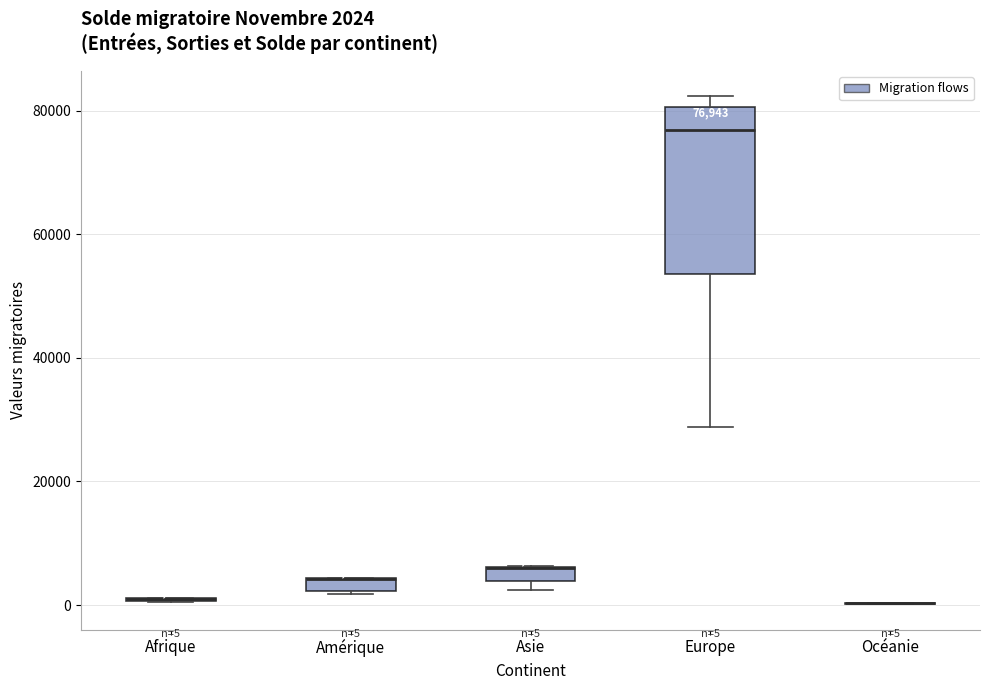

Comparing the boxes themselves (not the whiskers), which one is the tallest?

Europe